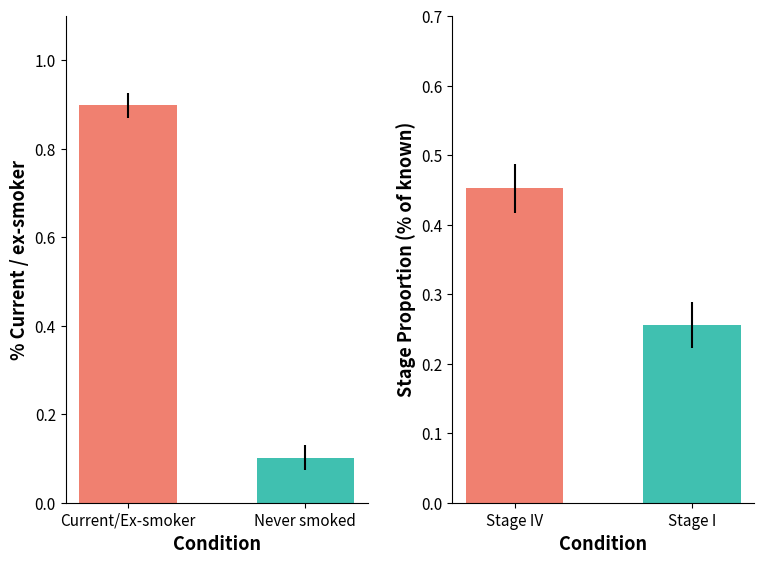

Which series has the largest range (max minus min)?

% Current / ex-smoker